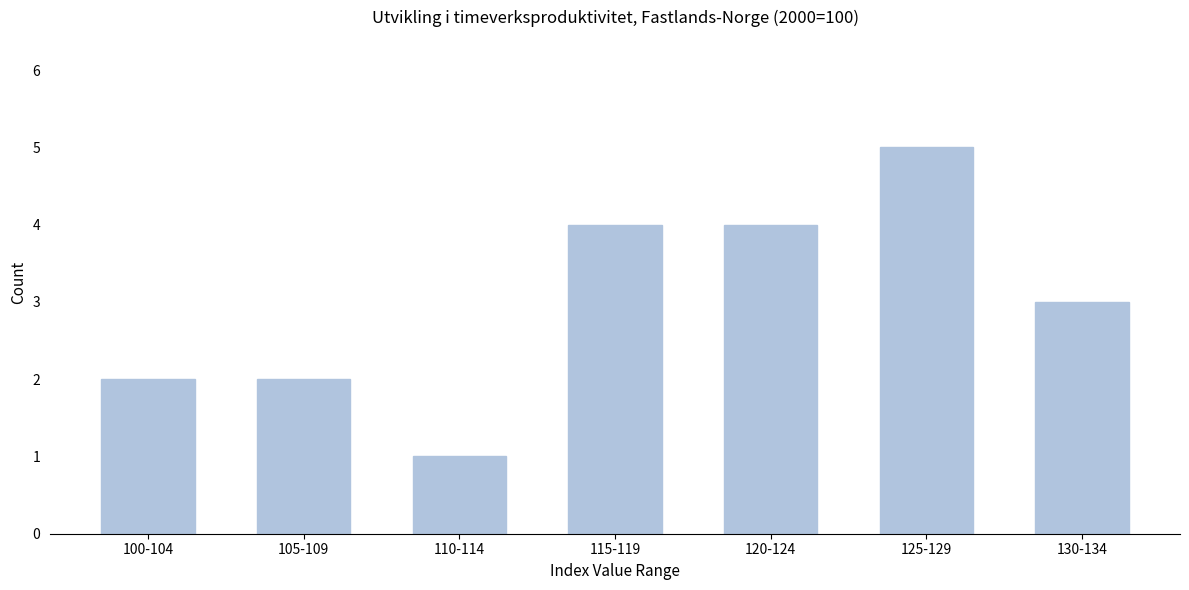

Reading left to right, what are all the values shown in this chart?

2	2	1	4	4	5	3